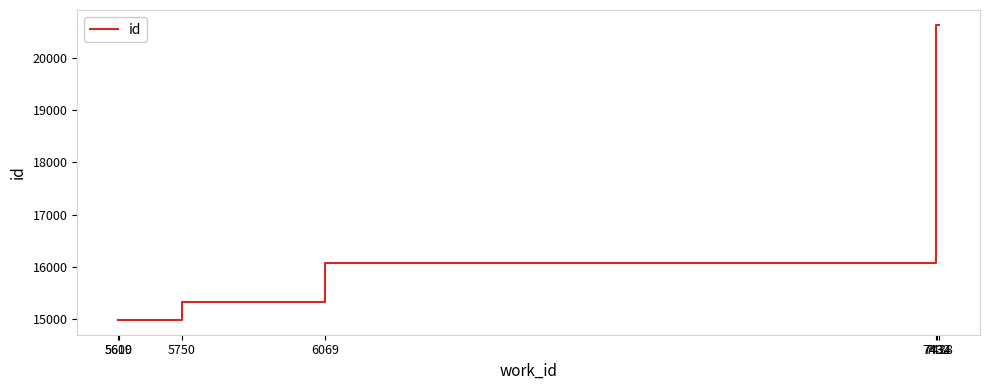

What is the difference between the maximum and minimum values?

5646